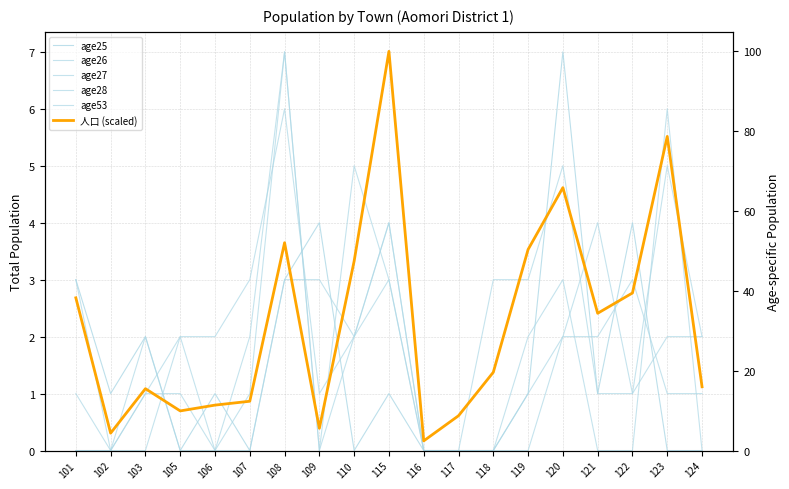

Reading left to right, what are all the values shown in this chart?

age25: 101=3.0	102=1.0	103=2.0	105=0.0	106=1.0	107=0.0	108=3.0	109=4.0	110=0.0	115=1.0	116=0.0	117=0.0	118=0.0	119=1.0	120=7.0	121=1.0	122=4.0	123=0.0	124=0.0
age26: 101=3.0	102=0.0	103=1.0	105=2.0	106=0.0	107=0.0	108=3.0	109=3.0	110=2.0	115=4.0	116=0.0	117=0.0	118=0.0	119=2.0	120=3.0	121=0.0	122=0.0	123=6.0	124=0.0
age27: 101=0.0	102=0.0	103=1.0	105=1.0	106=0.0	107=2.0	108=7.0	109=0.0	110=2.0	115=4.0	116=0.0	117=0.0	118=0.0	119=1.0	120=2.0	121=4.0	122=1.0	123=2.0	124=2.0
age28: 101=0.0	102=0.0	103=0.0	105=2.0	106=2.0	107=3.0	108=6.0	109=1.0	110=2.0	115=3.0	116=0.0	117=0.0	118=0.0	119=0.0	120=2.0	121=2.0	122=3.0	123=1.0	124=1.0
age53: 101=1.0	102=0.0	103=2.0	105=0.0	106=0.0	107=1.0	108=7.0	109=0.0	110=5.0	115=3.0	116=0.0	117=0.0	118=3.0	119=3.0	120=5.0	121=1.0	122=1.0	123=5.0	124=2.0
人口 (scaled): 101=38.3	102=4.4	103=15.5	105=9.9	106=11.4	107=12.3	108=52.1	109=5.6	110=47.5	115=100.0	116=2.4	117=8.7	118=19.6	119=50.4	120=65.9	121=34.4	122=39.5	123=78.7	124=16.0